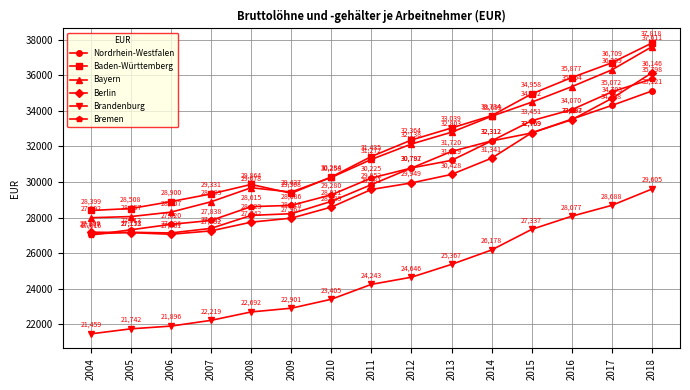

What is the greatest value displayed?

37818